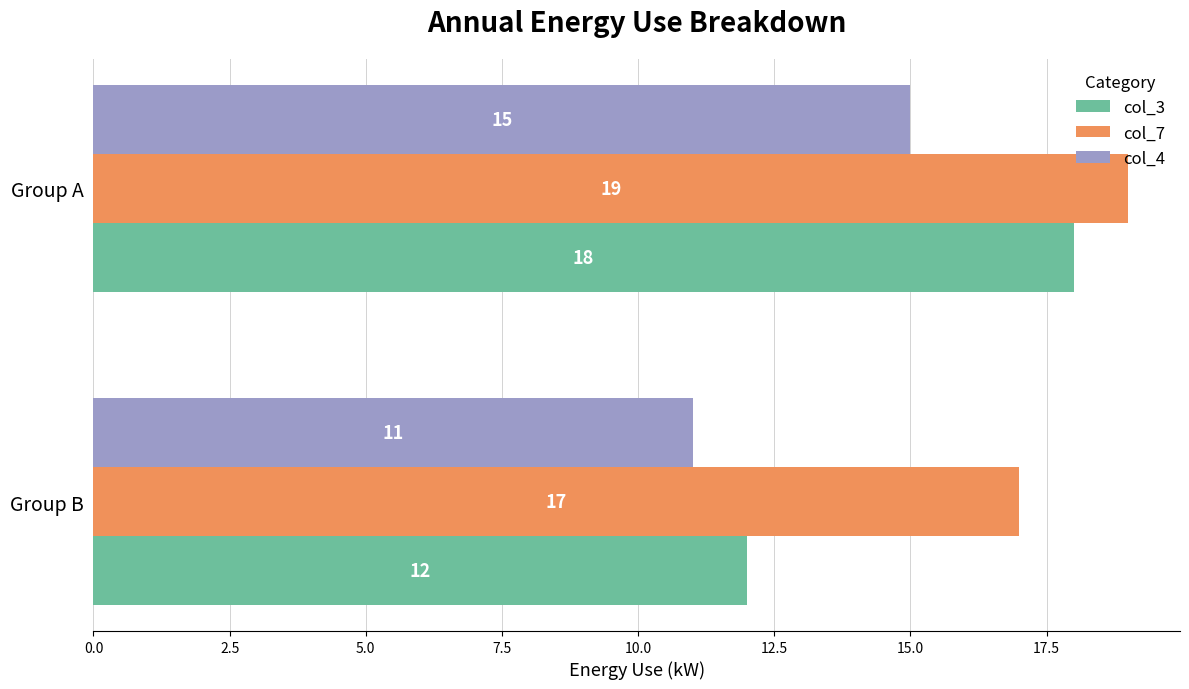

At how many categories does at least one series exceed 12?

2